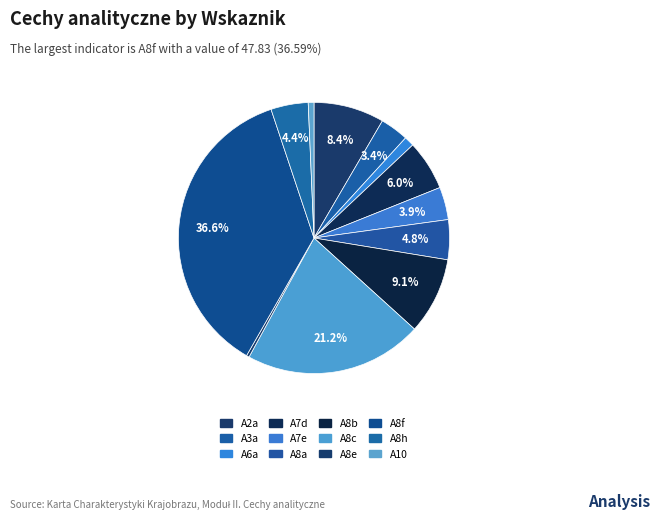

How many slices are in this pie chart?

12